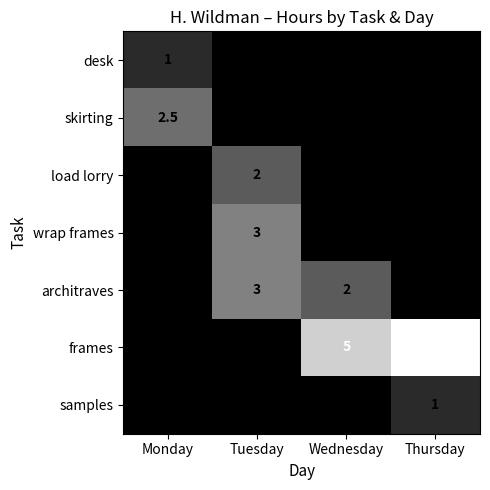

Which series has the largest total across all categories?

frames